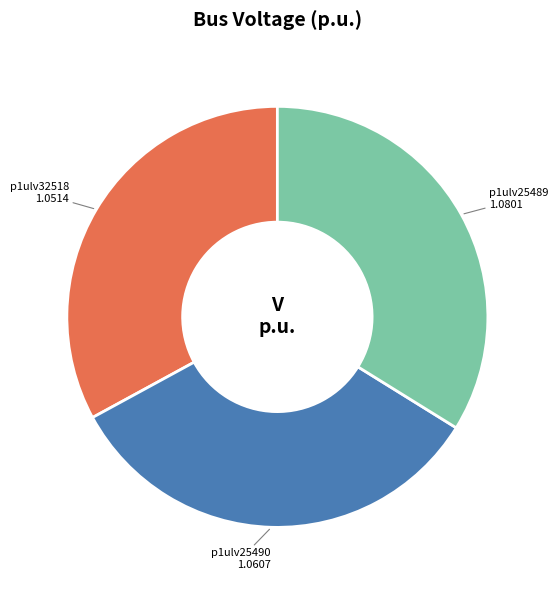

Combined, do p1ulv25489 and p1ulv25490 account for over 50%?

Yes